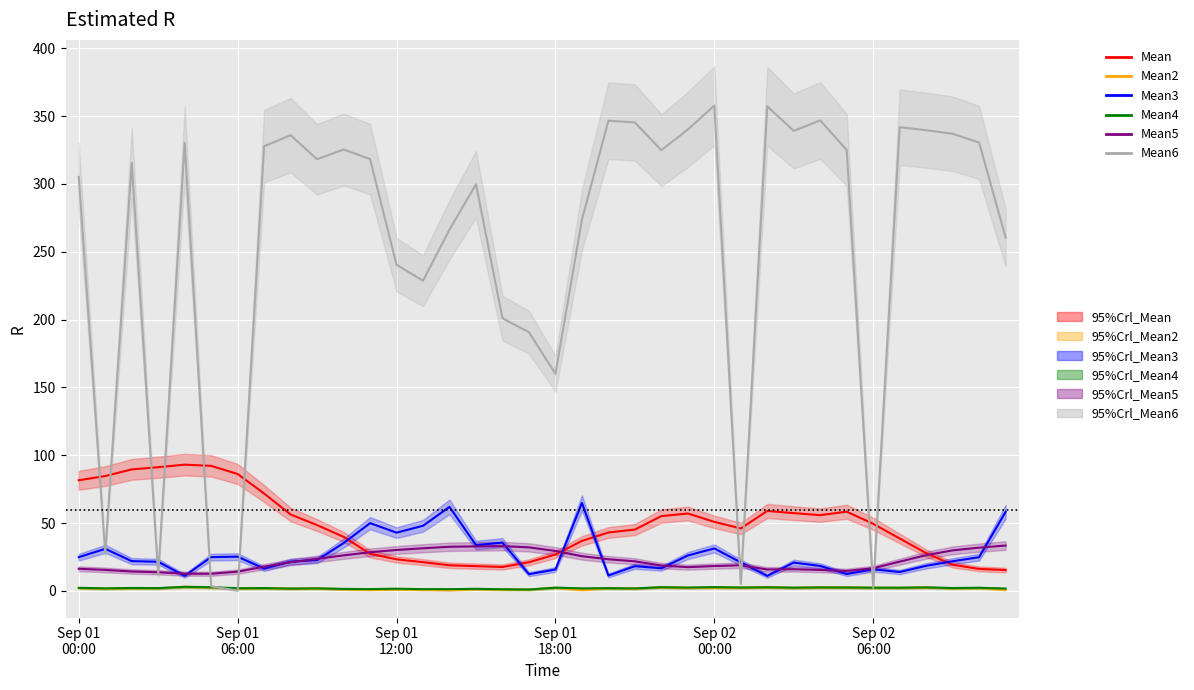

What value does the Mean2 series have at 10?

1.2